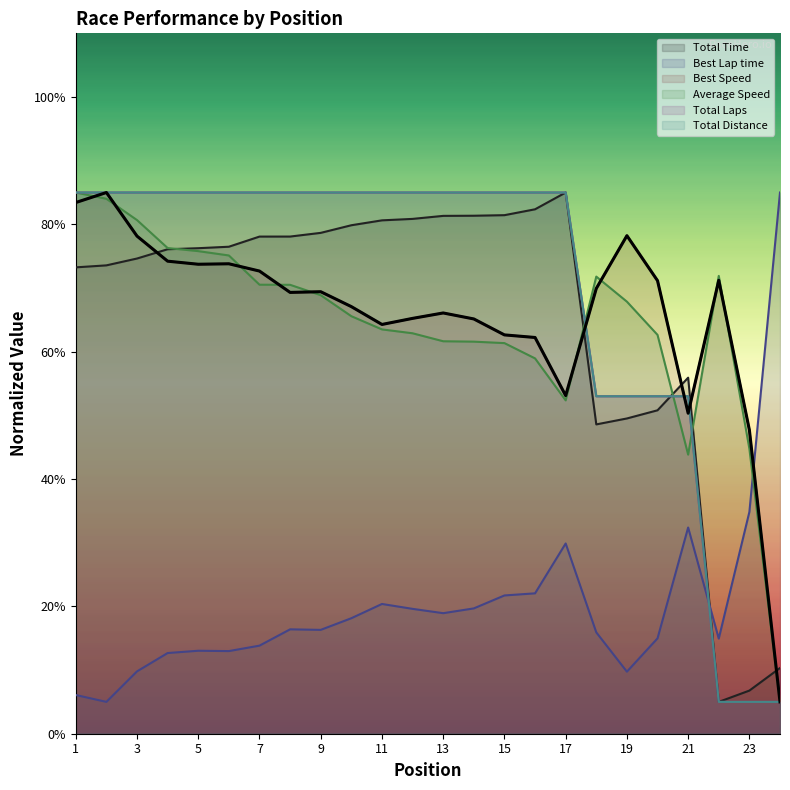

Which category has the lowest value in the Best Speed series?

24